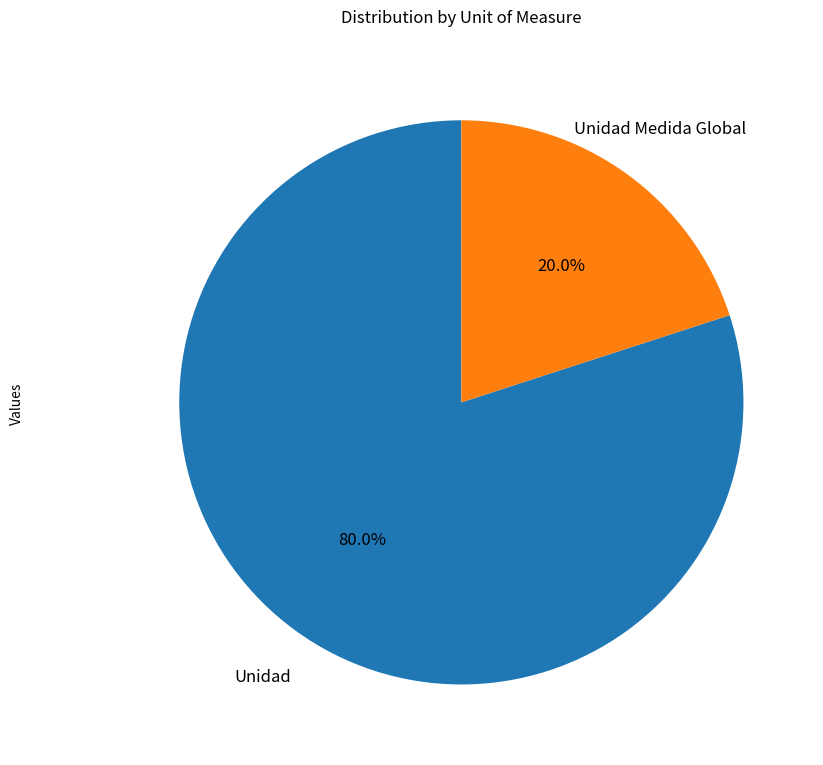

Is there any slice that represents more than half of the pie?

Yes